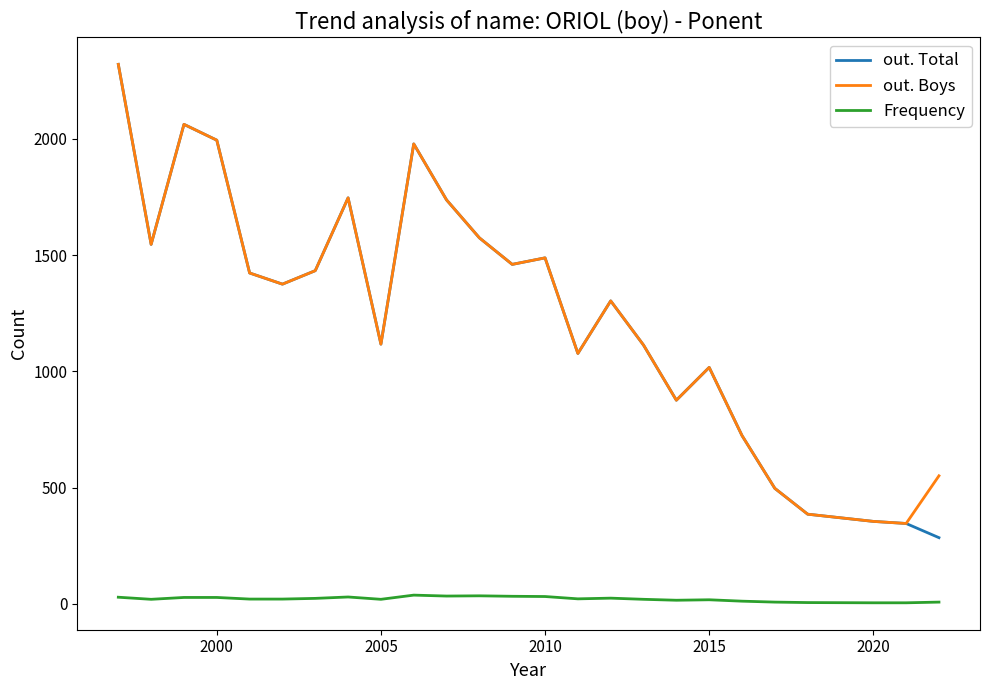

Which series has the largest range (max minus min)?

out. Total